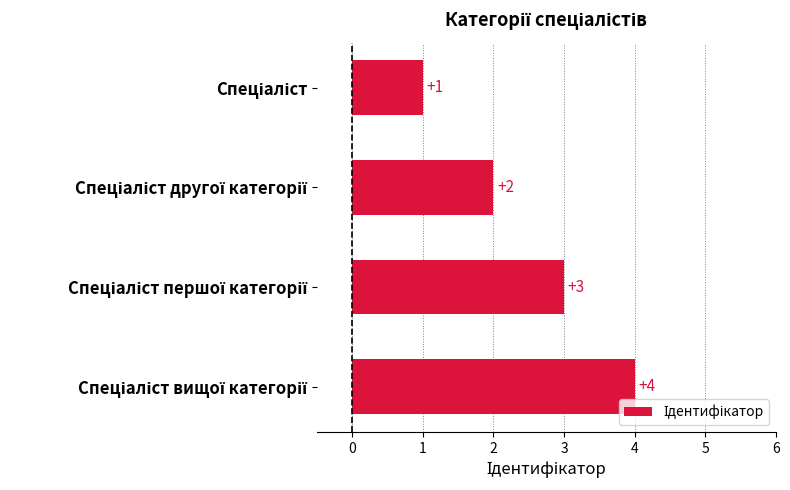

What is the value of the 4th bar from the top?

4